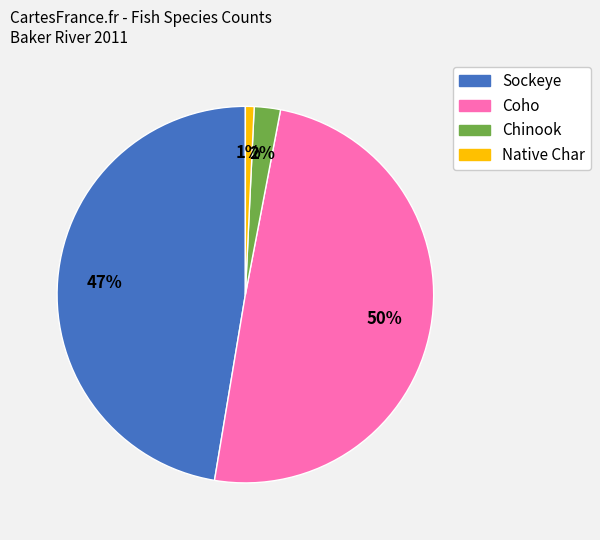

Does Chinook represent more than half of the total?

No